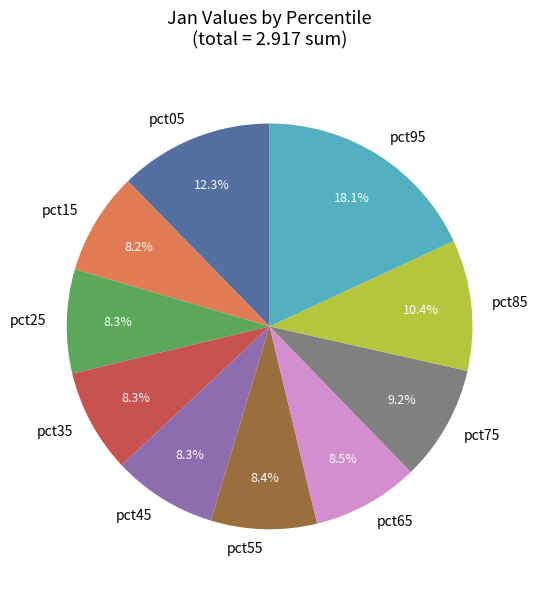

To the nearest percent, what is the combined percentage of pct25 and pct15?

16%